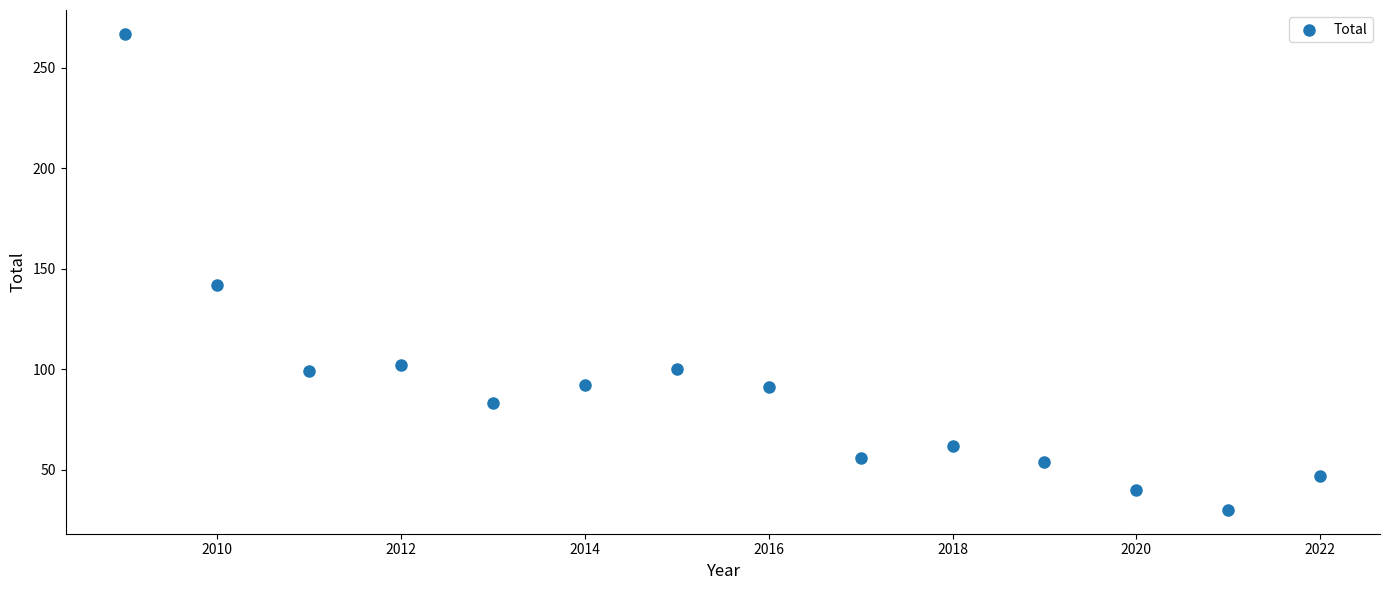

What is the range of Y values (max minus min)?

237